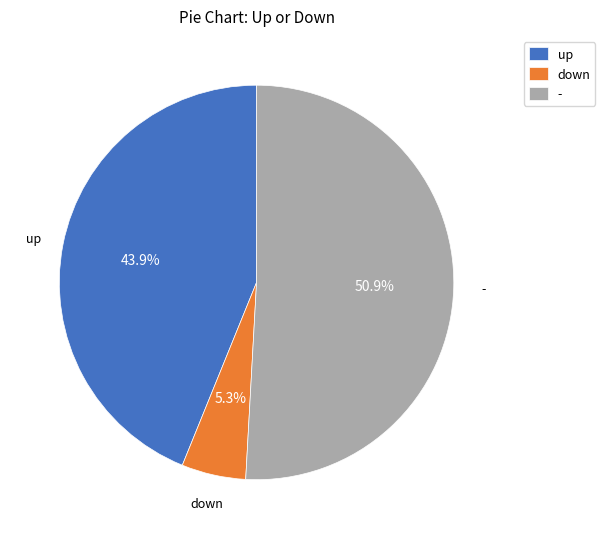

To the nearest percent, what portion does up represent?

44%